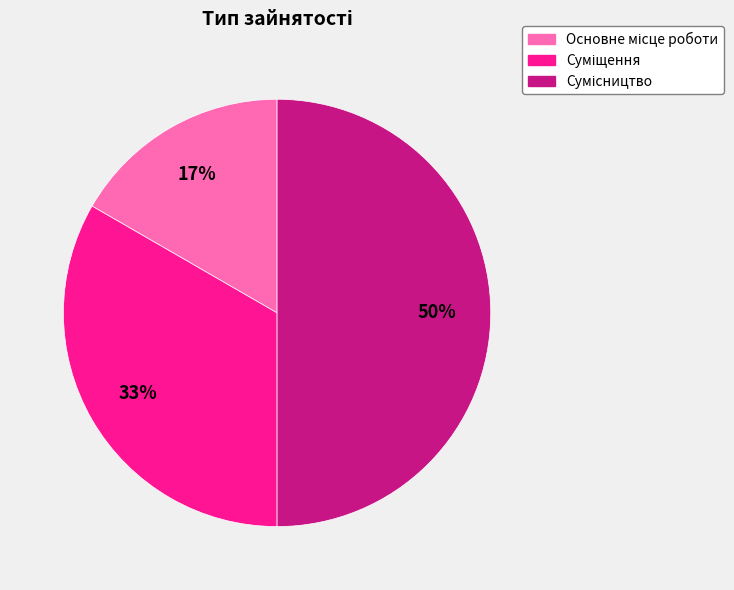

To the nearest percent, what is the difference between the largest and smallest slice percentages?

33%